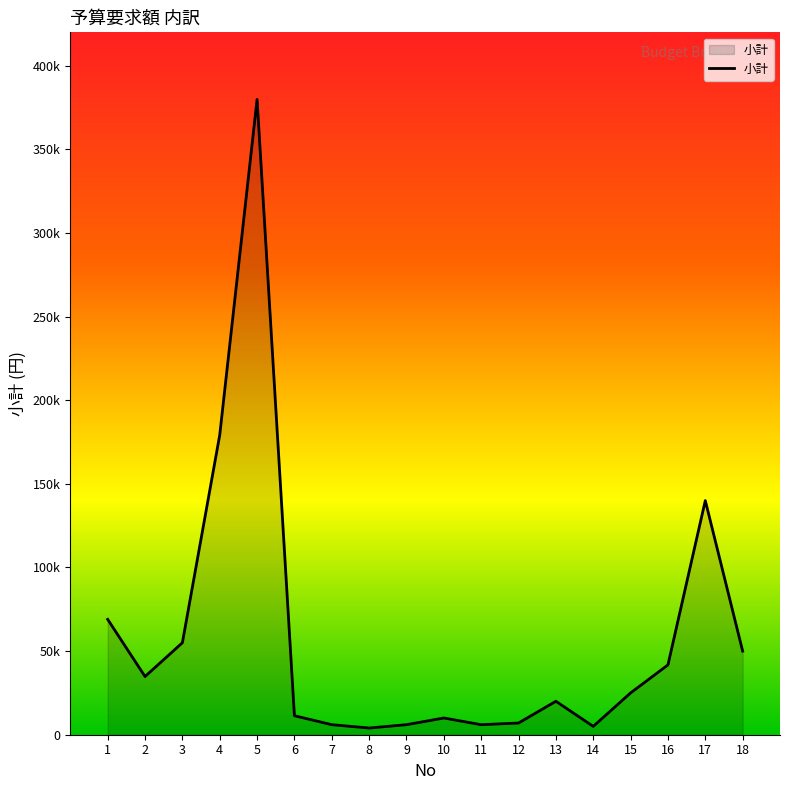

Reading left to right, extract all data points from this chart.

68980	34800	55000	179200	379920	11350	6000	4000	6000	10000	6000	7000	20000	5000	25000	41750	140000	50000